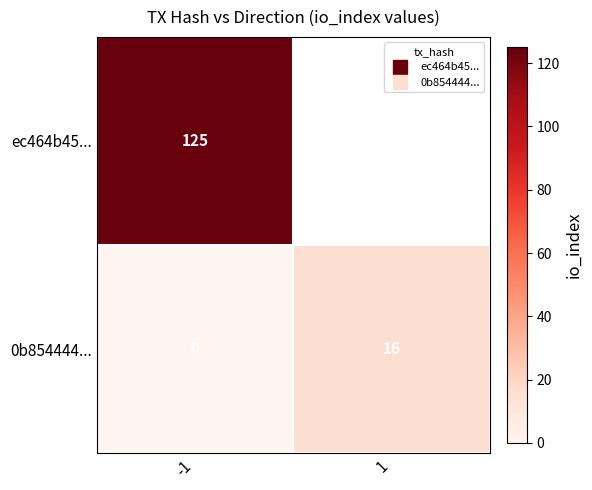

True or false: ec464b45... has a value of -43 at 1.

False